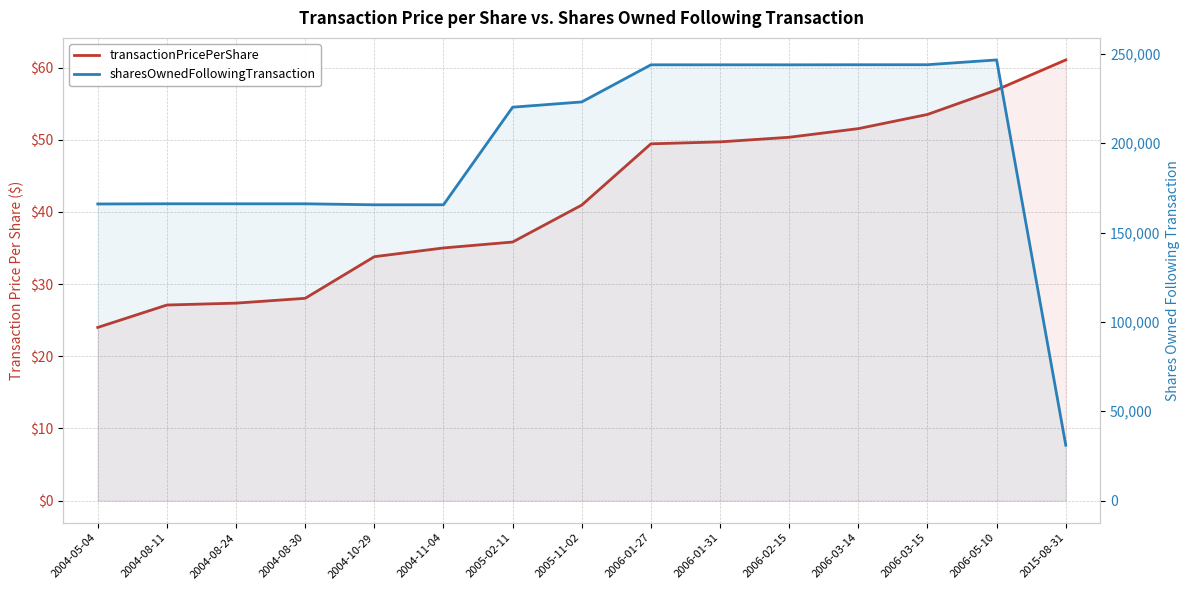

What is the sum of the sharesOwnedFollowingTransaction values at 2015-08-31 and 2006-01-31?

274845.0